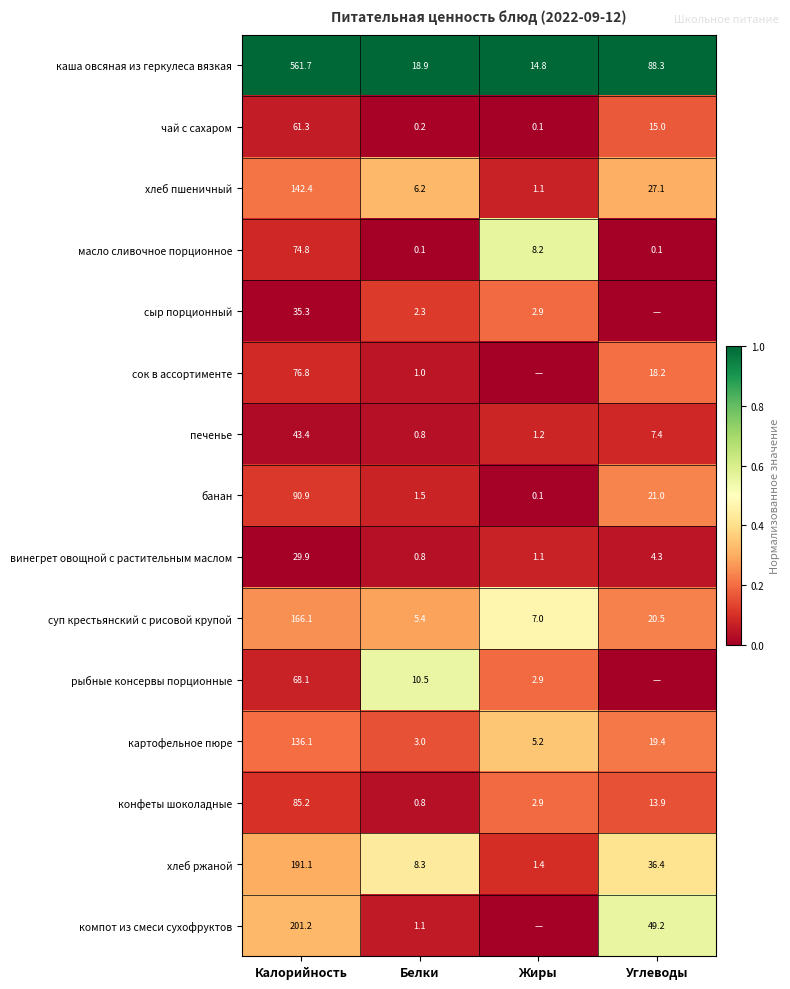

True or false: картофельное пюре has a value of 3.0 at Белки.

True